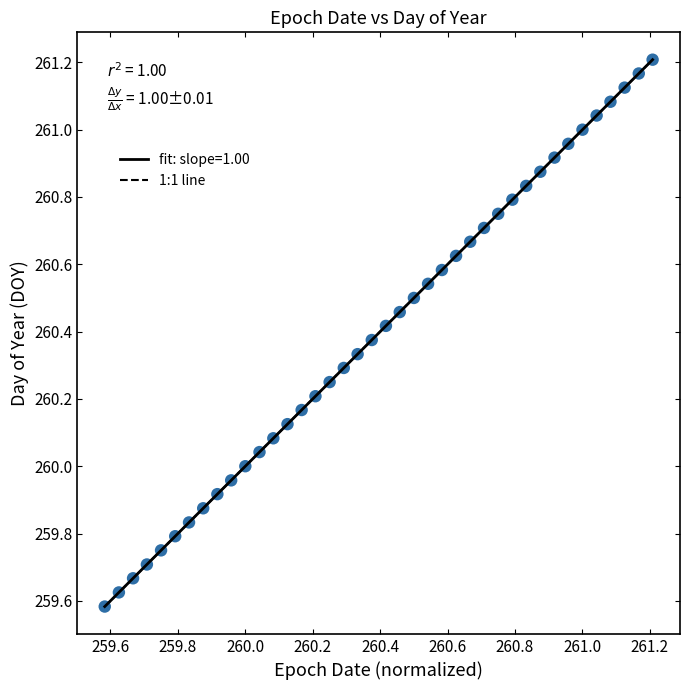

What is the range of Y values (max minus min)?

1.6